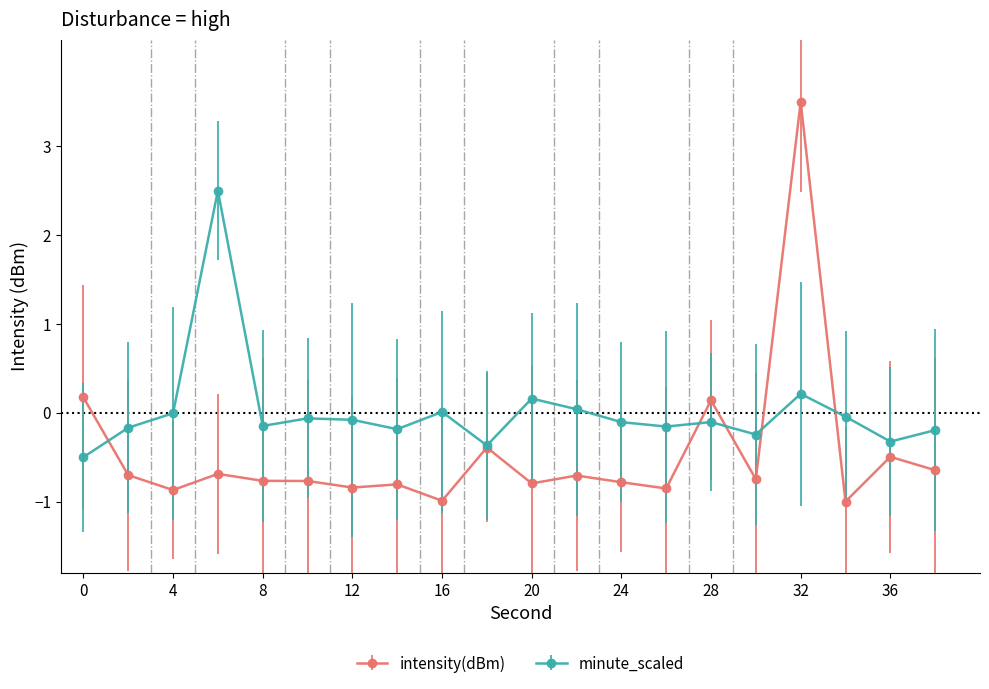

Rank the series by their average value, from lowest to highest.

intensity(dBm), minute_scaled